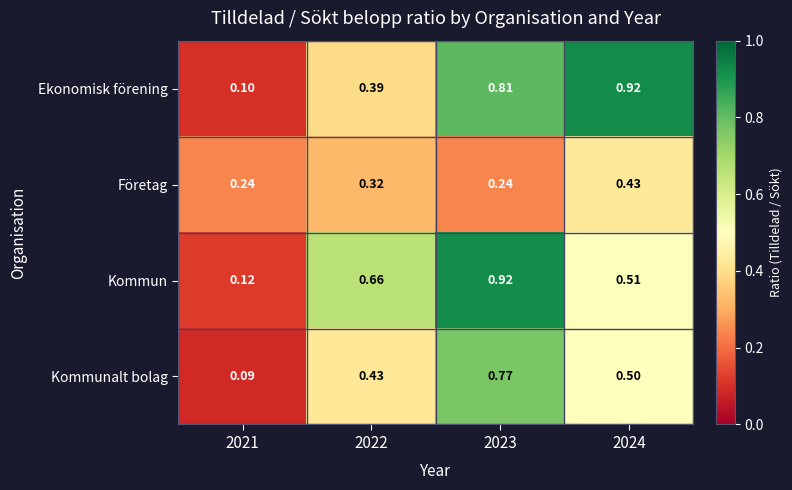

Which series has the largest total across all categories?

Ekonomisk förening